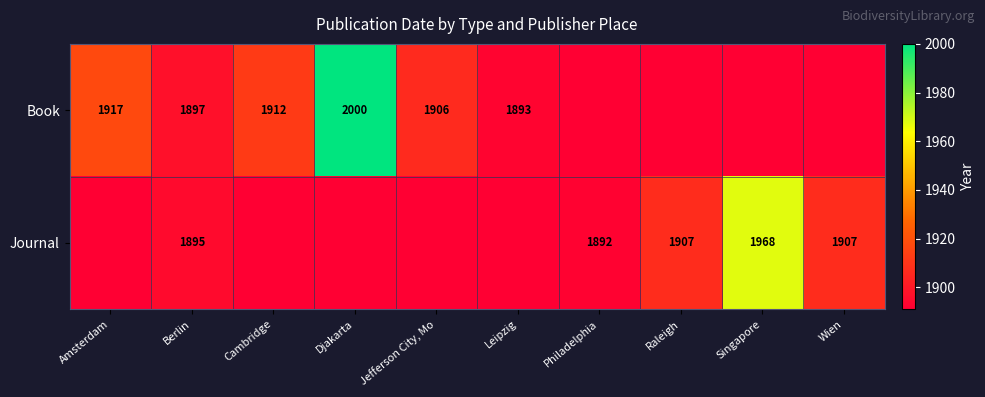

What is the difference between the Book values at Berlin and Leipzig?

4